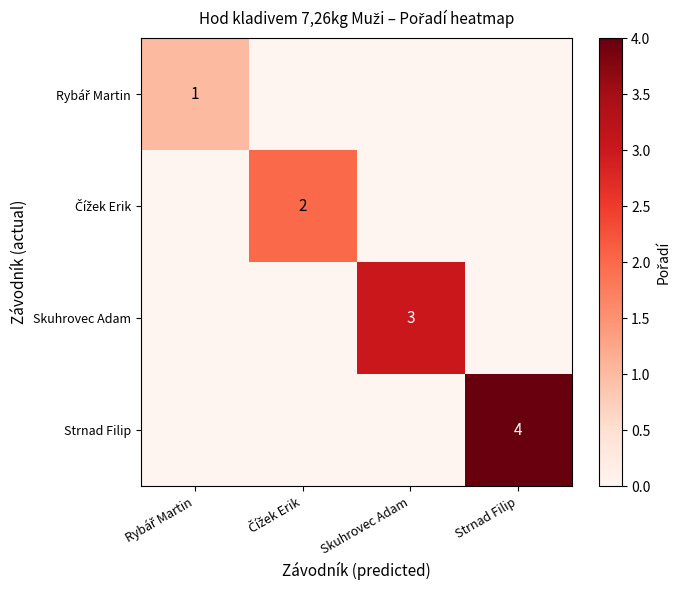

The value of Strnad Filip at Strnad Filip is 4. True or false?

True